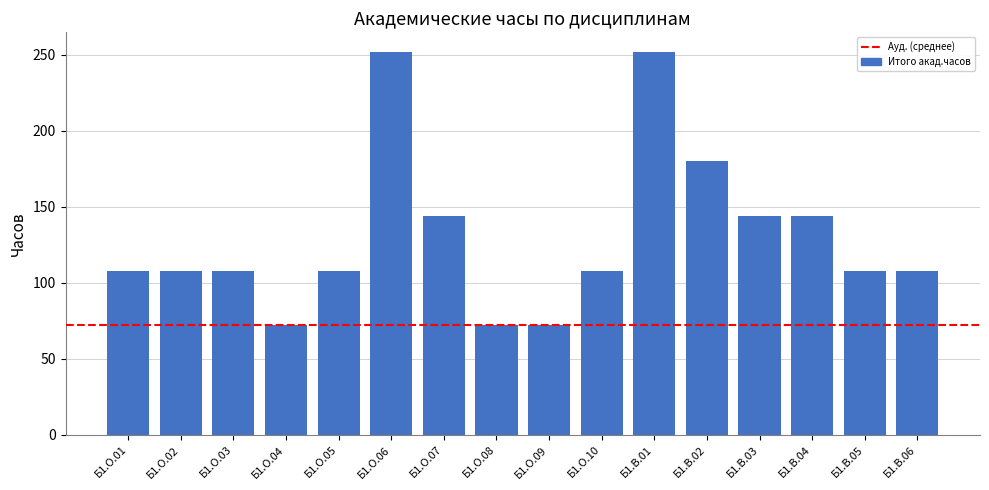

Reading right to left, what are all the values shown in this chart?

108	108	144	144	180	252	108	72	72	144	252	108	72	108	108	108